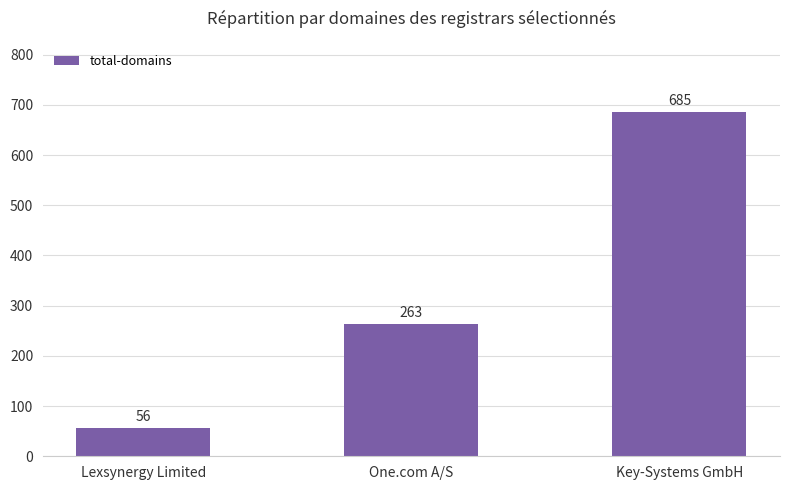

The value at Key-Systems GmbH is 910. True or false?

False